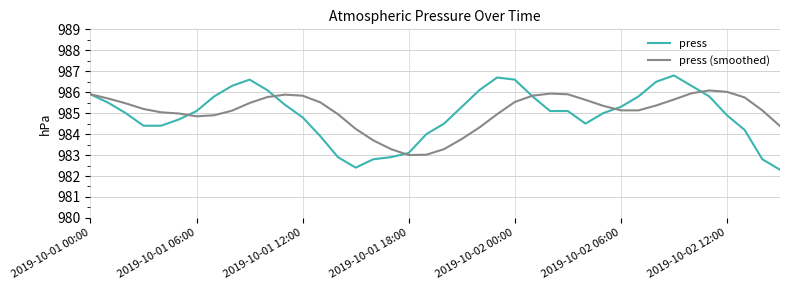

What is the average value of the press series?

984.9